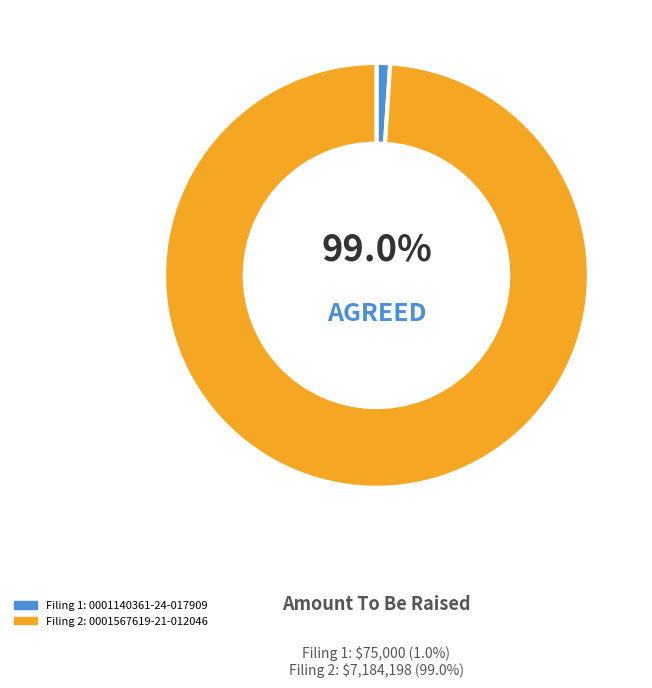

The 0001567619-21-012046 slice represents 99% of the pie. True or false?

True